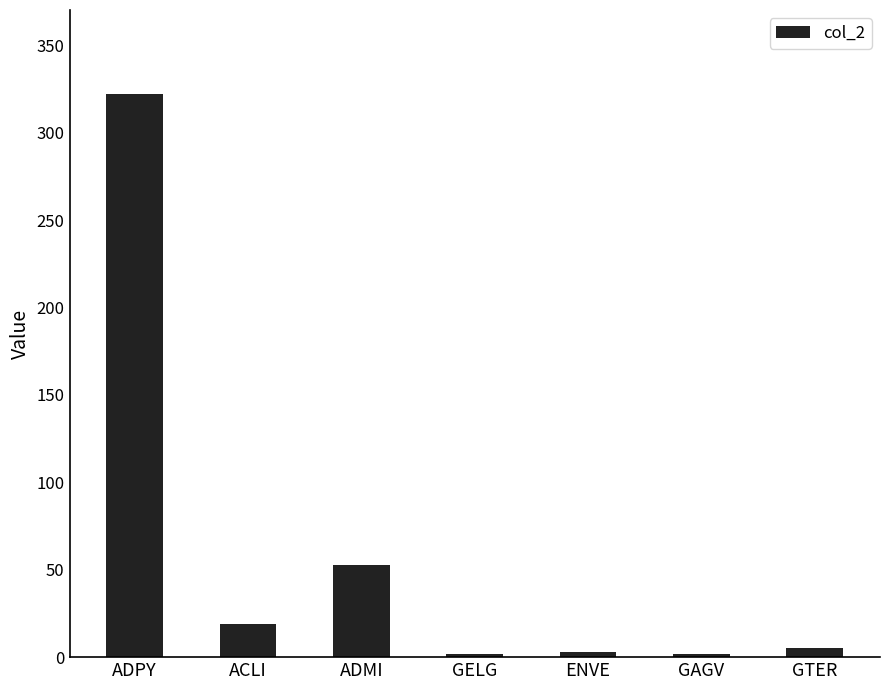

What is the label of the 5th bar from the right?

ADMI